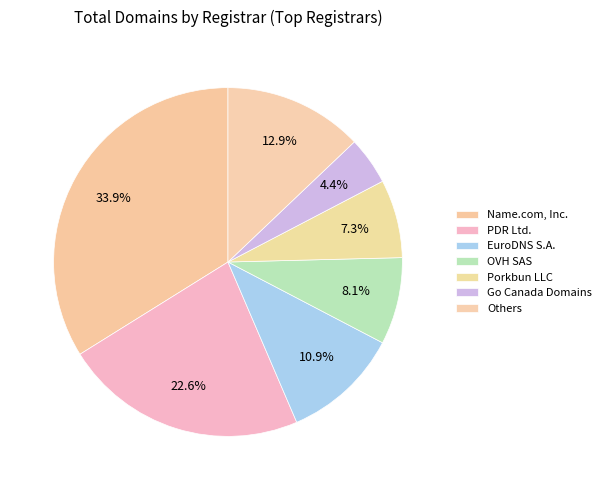

How many segments does this pie chart have?

7